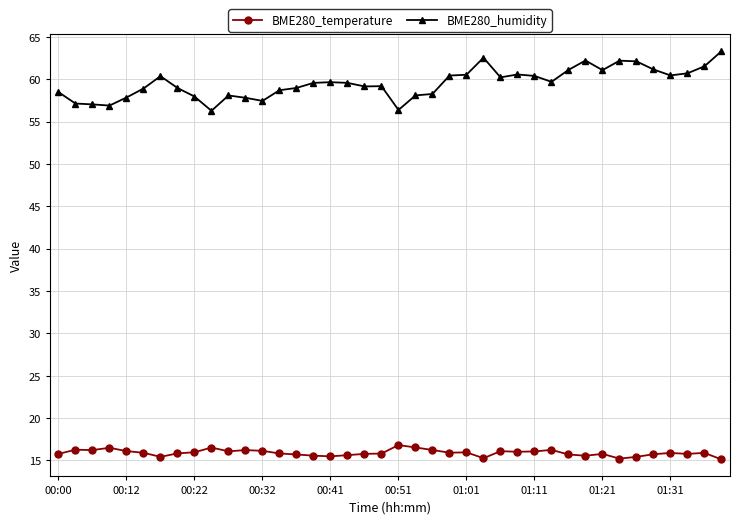

True or false: BME280_humidity has more than 2 points higher than both neighbors.

True